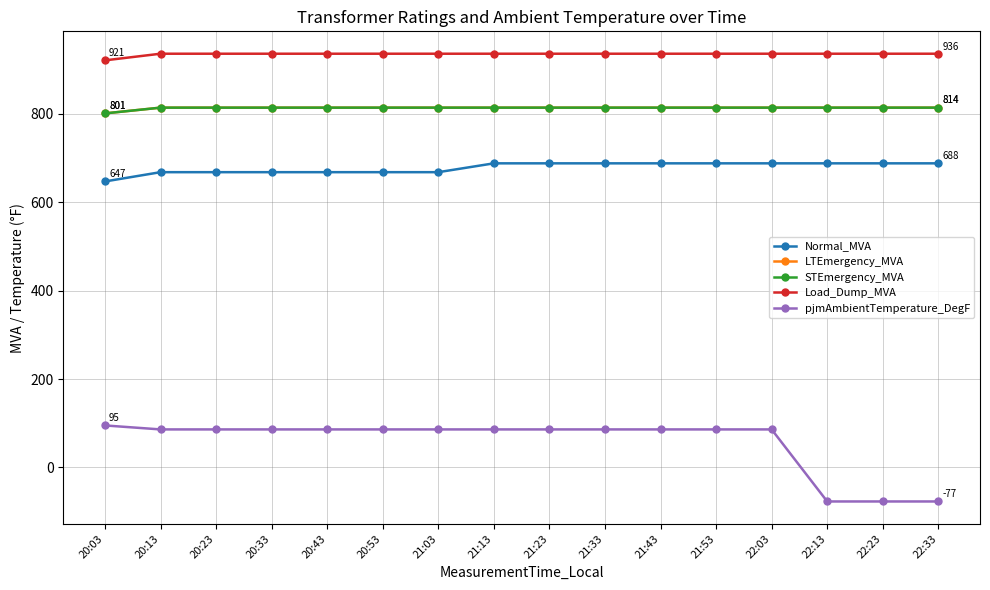

What is the difference between the highest and lowest values at 21:33?

850